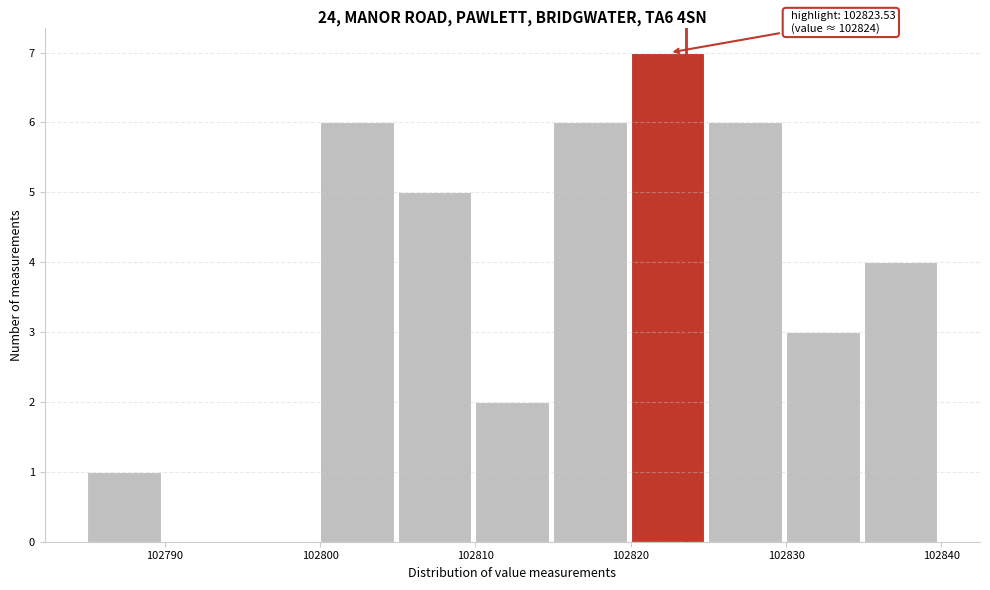

Over which range of the x-axis is the bar tallest?

102820 to 102825